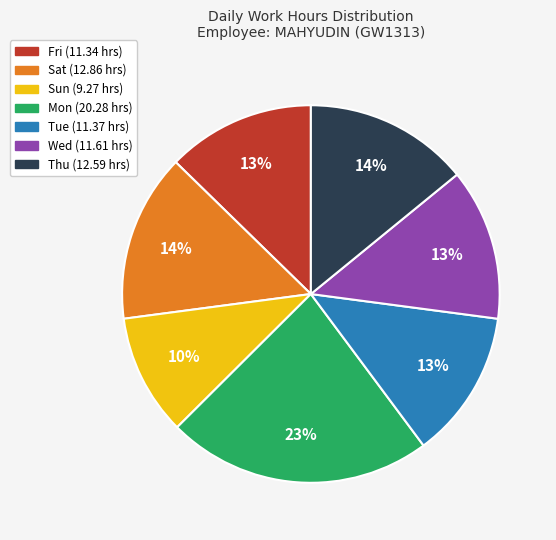

Does Mon account for over 50% of the chart?

No